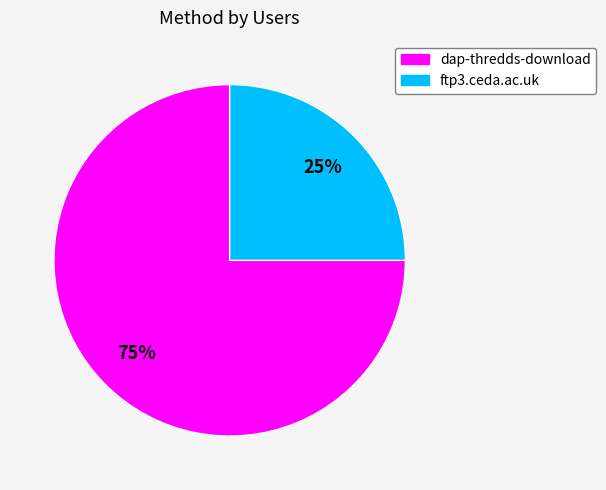

Approximately how many times larger is the value at dap-thredds-download compared to ftp3.ceda.ac.uk?

3.0